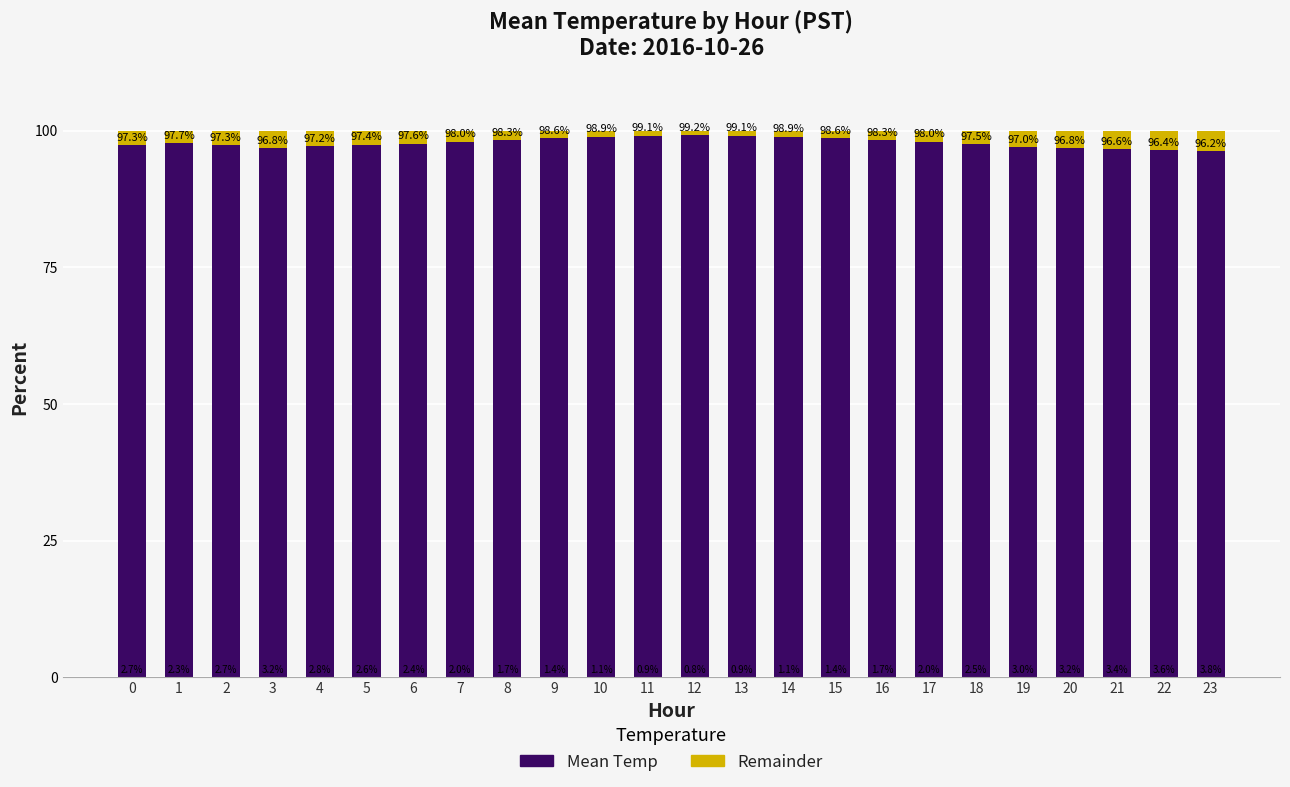

Reading left to right, list the values for the Mean Temp series.

97.3	97.7	97.3	96.8	97.2	97.4	97.6	98.0	98.3	98.6	98.9	99.1	99.2	99.1	98.9	98.6	98.3	98.0	97.5	97.0	96.8	96.6	96.4	96.2